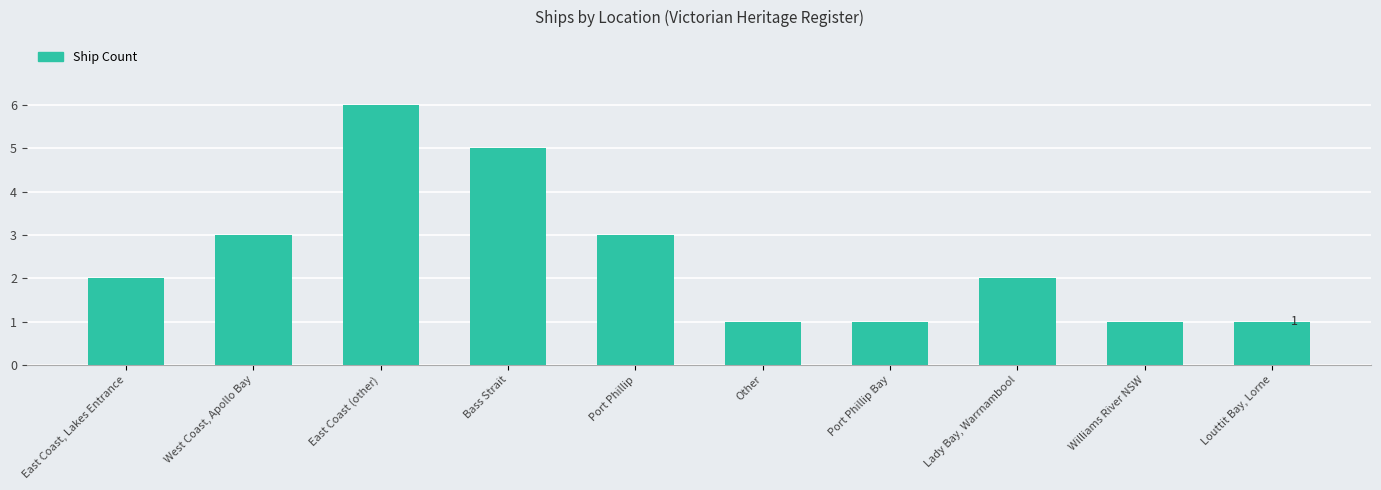

What is the greatest value displayed?

6